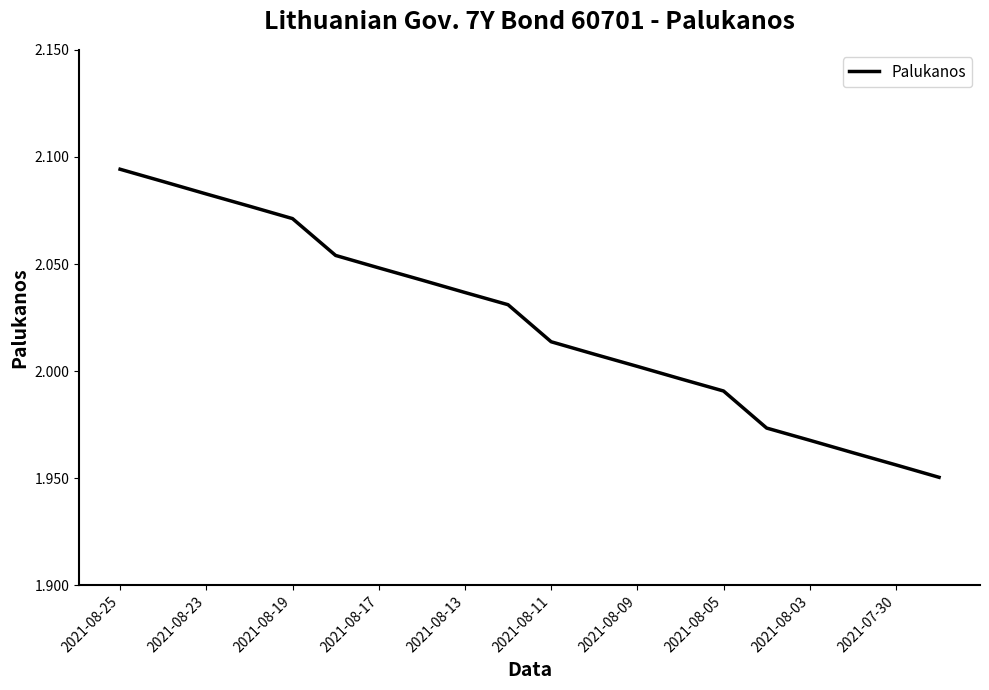

Which category has the highest value across all series?

2021-08-25